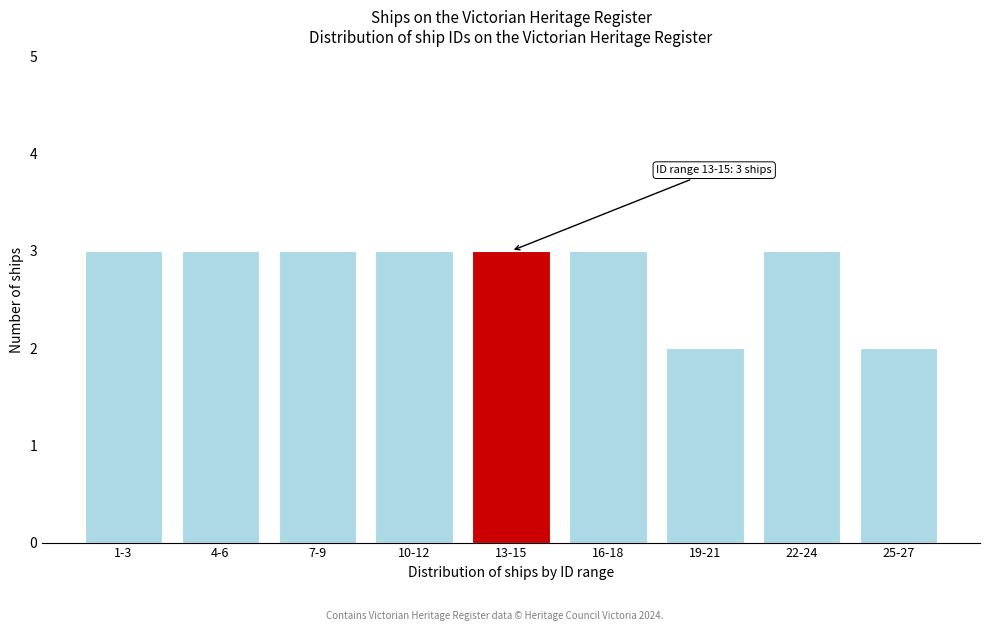

Reading right to left, transcribe all the data shown in this chart.

25-27=2	22-24=3	19-21=2	16-18=3	13-15=3	10-12=3	7-9=3	4-6=3	1-3=3